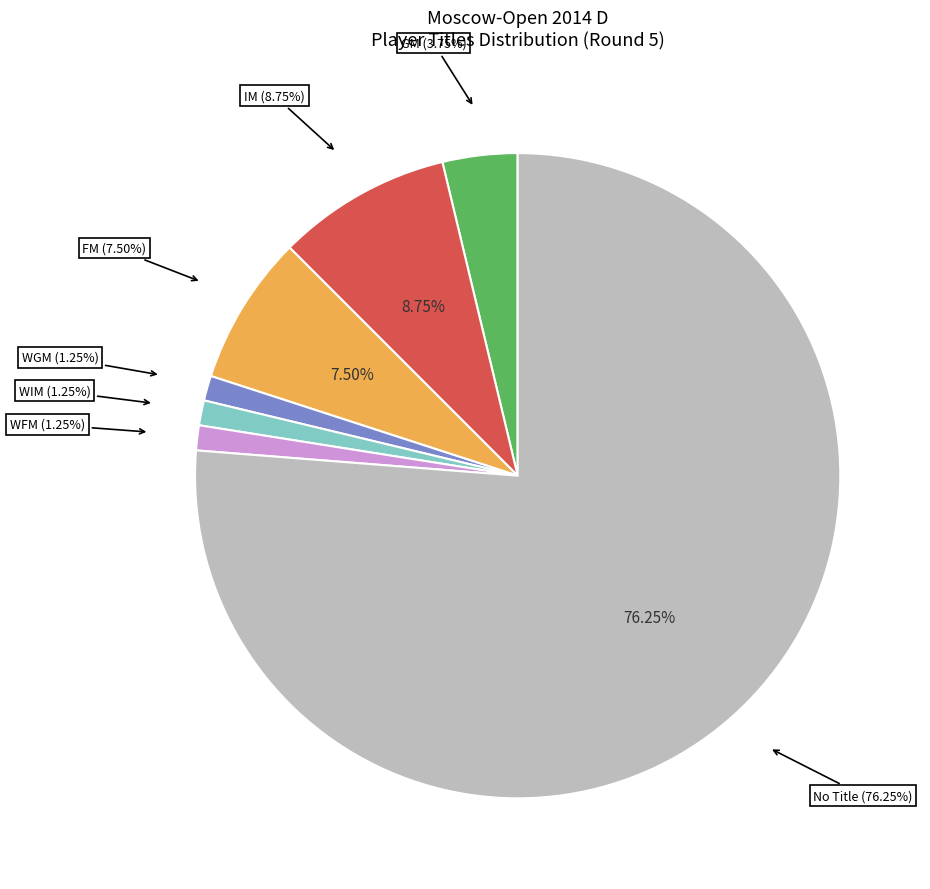

How many segments does this pie chart have?

7